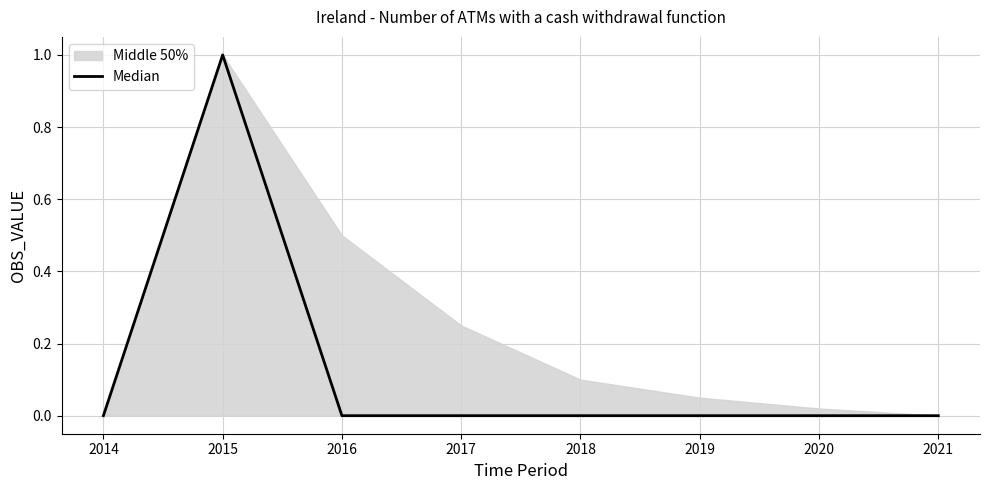

Between 2021 and 2020, which is larger?

2021